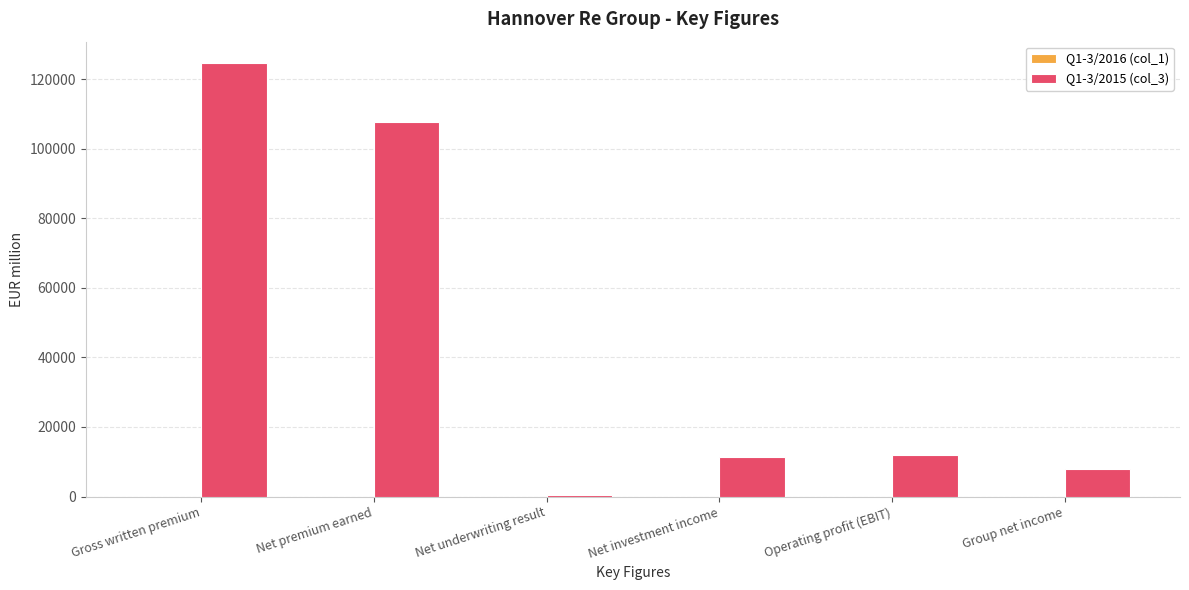

What is the sum of the values at Net premium earned and Net investment income?

119129.5